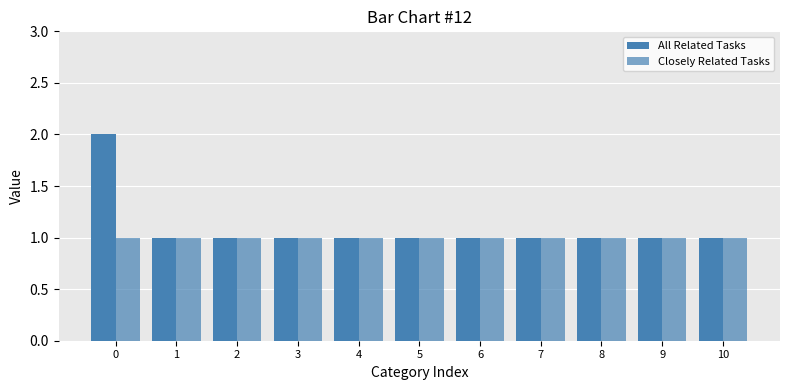

What is the approximate value of Closely Related Tasks at 0?

1